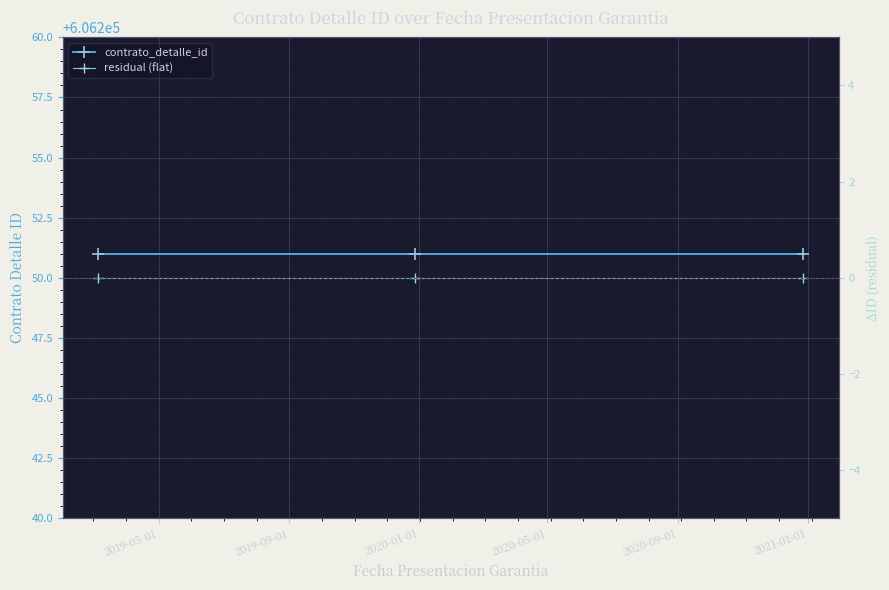

Is the value of residual (flat) at 2019-05-01 greater than the value of contrato_detalle_id at 2019-09-01?

No